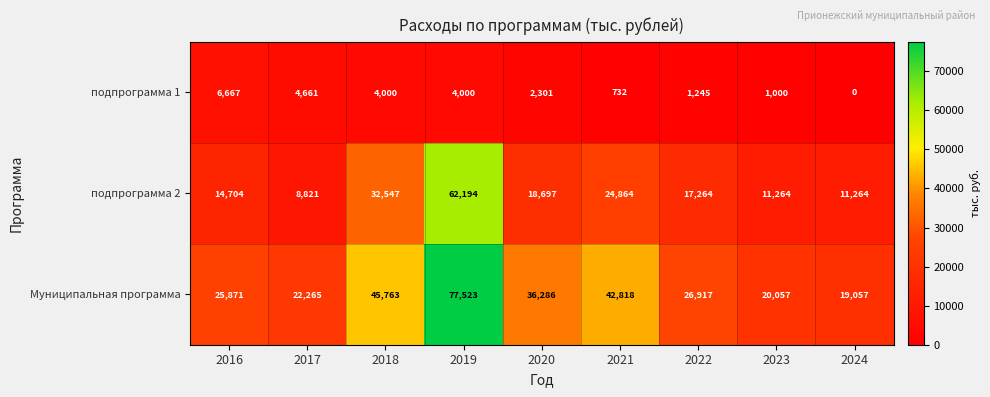

What is the difference between the подпрограмма 2 values at 2020 and 2021?

6167